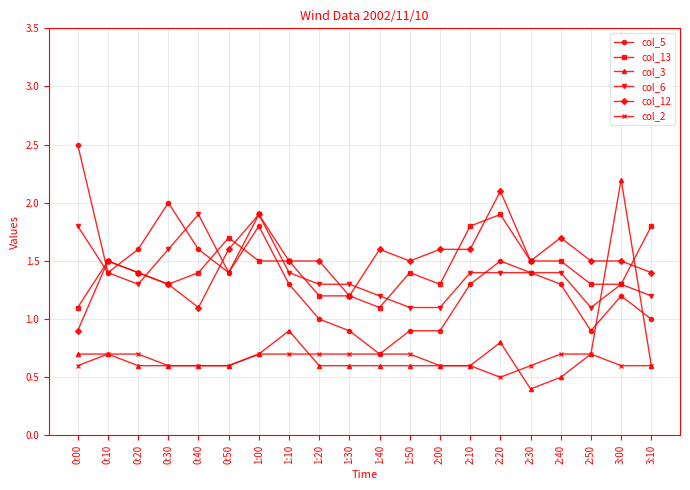

How many lines are shown in the chart?

6